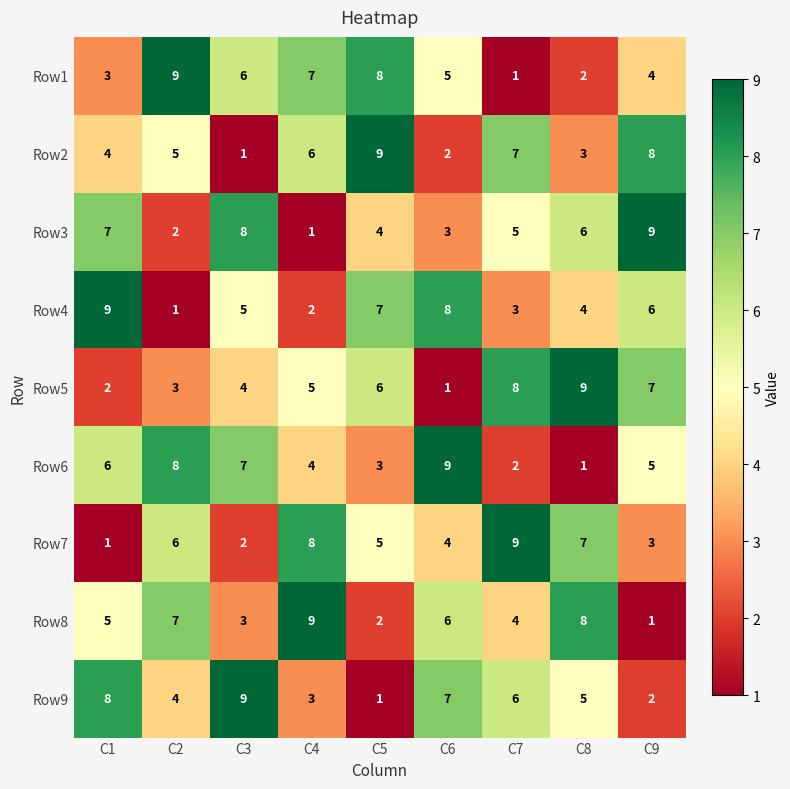

True or false: Row3 has a value of 2 at C1.

False